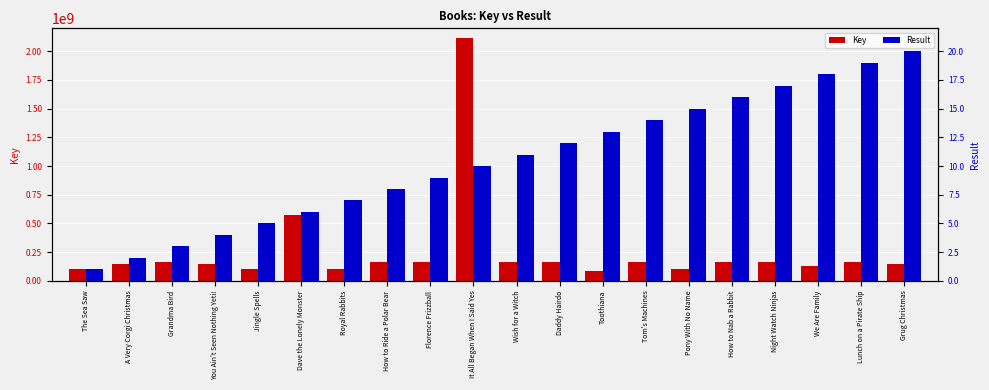

What is the spread (max minus min) of values at Night Watch Ninjas?

159819871